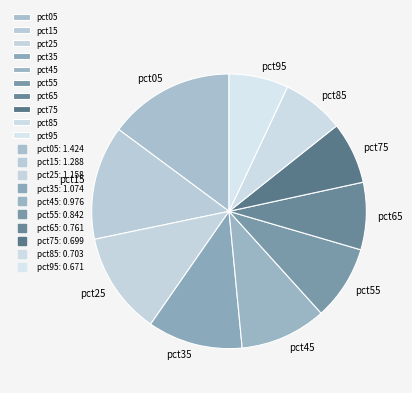

True or false: pct65 accounts for 8% of the total.

True